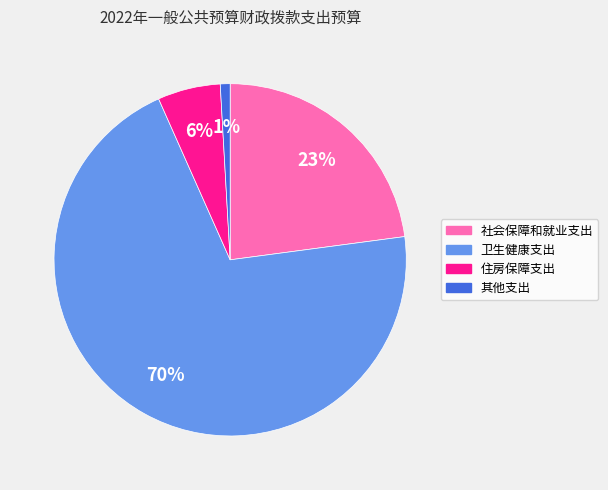

Rank the categories by value from lowest to highest.

其他支出, 住房保障支出, 社会保障和就业支出, 卫生健康支出